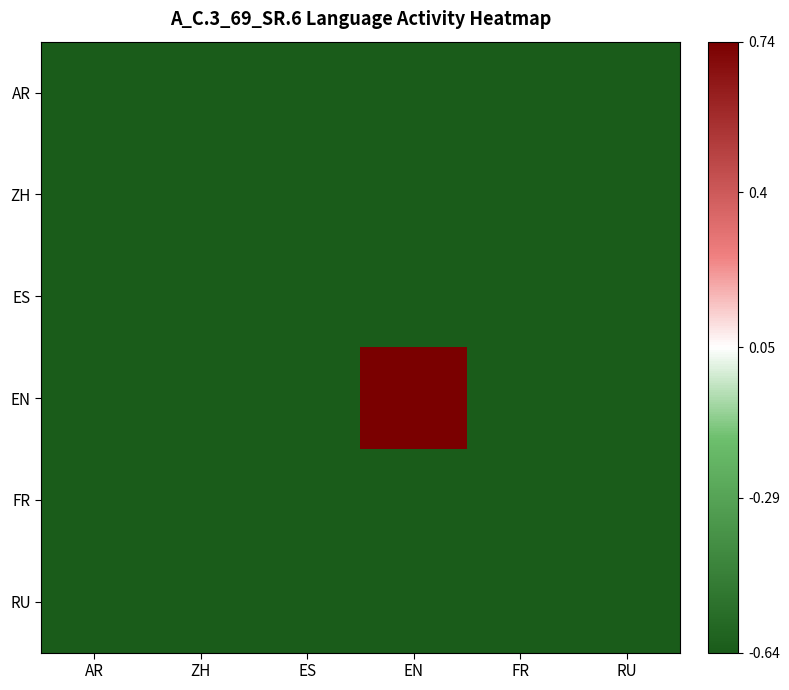

At ZH, list the series in order from largest to smallest.

AR, ZH, ES, EN, FR, RU